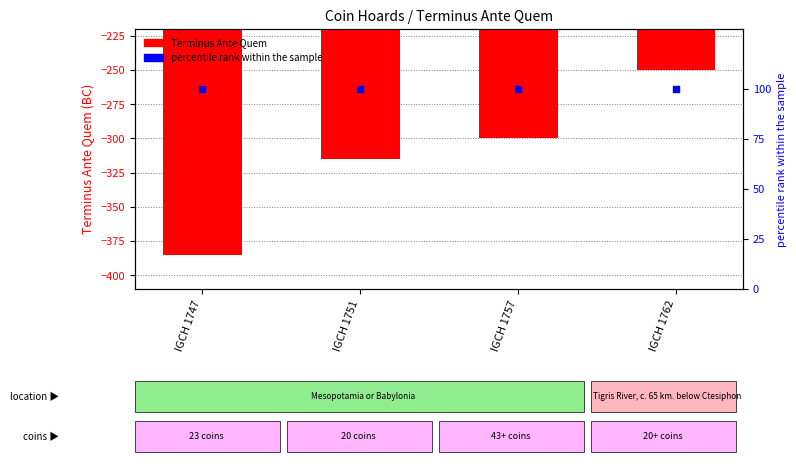

Which series has the largest total across all categories?

percentile rank within the sample